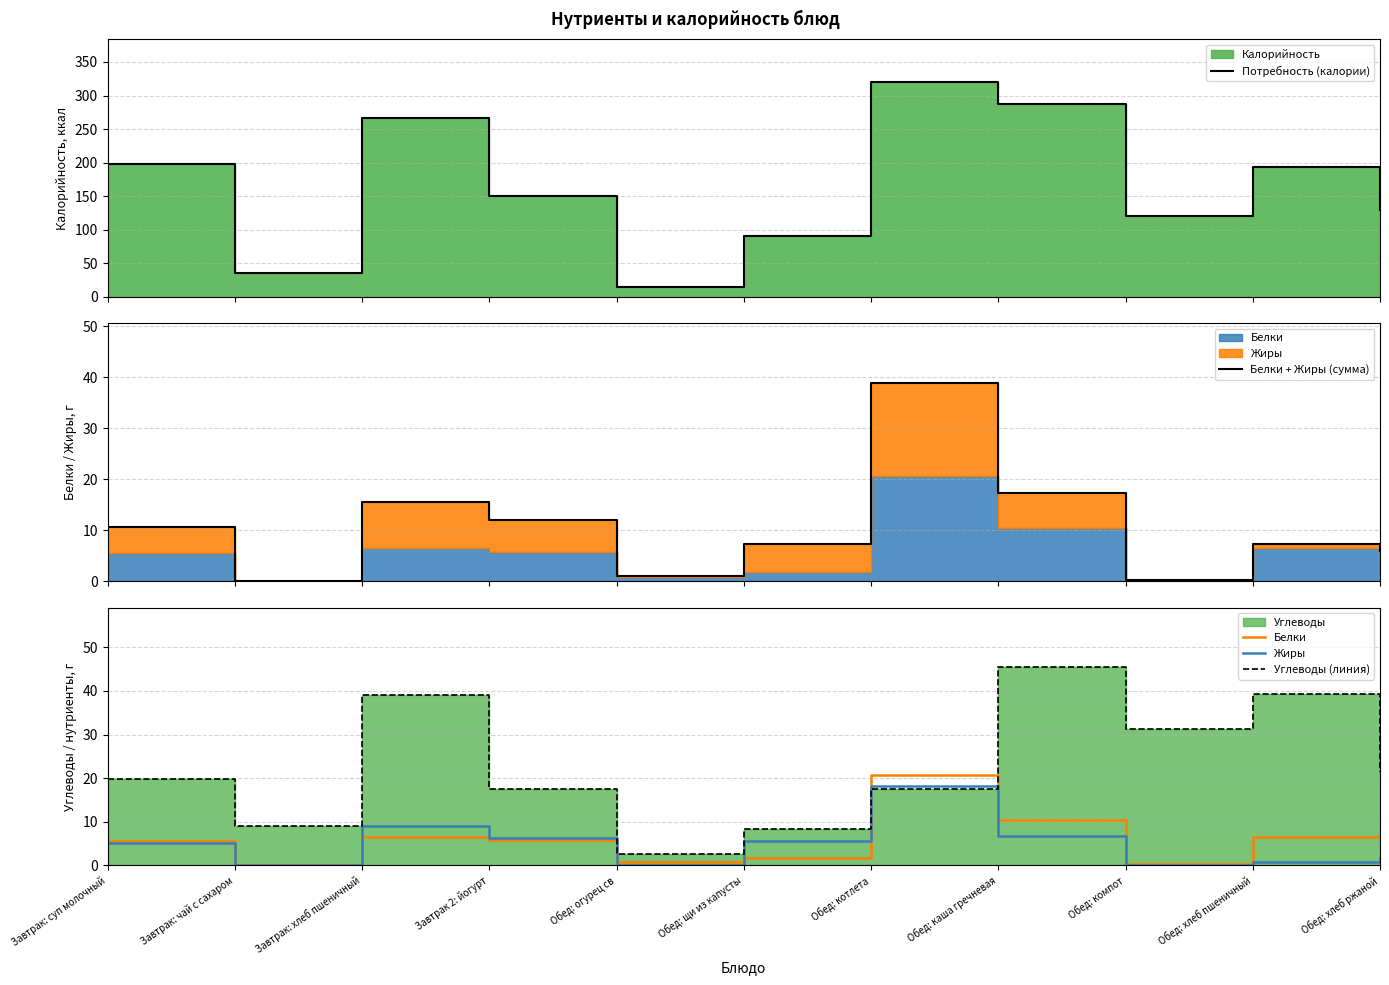

What is the label of the 6th point from the right?

Обед: щи из капусты